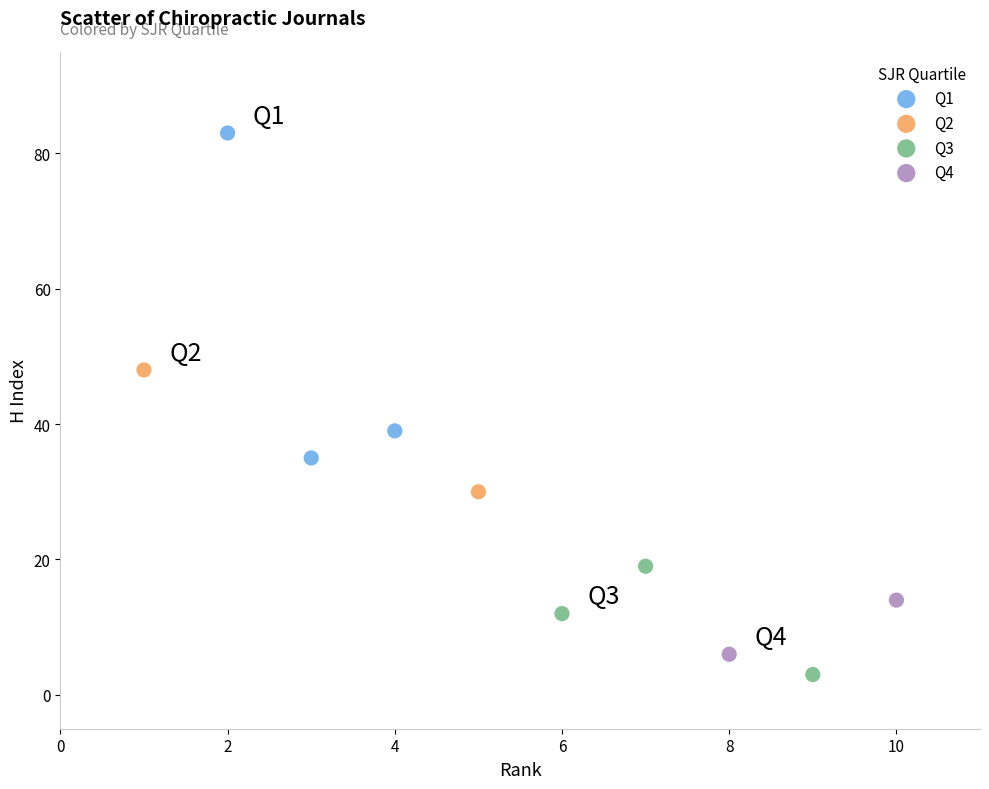

What are all the series names shown in the legend?

Q1, Q2, Q3, Q4